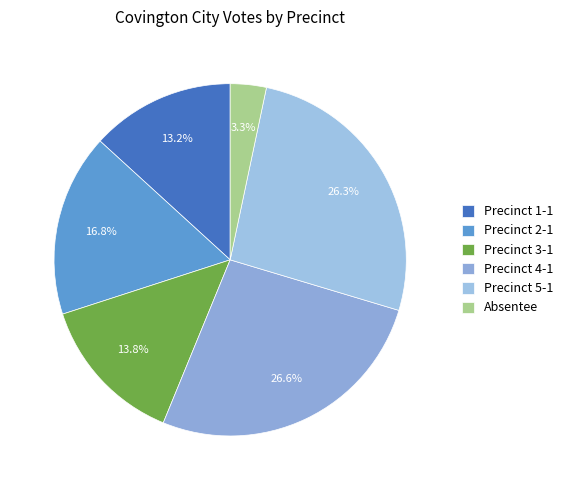

How many slices are in this pie chart?

6